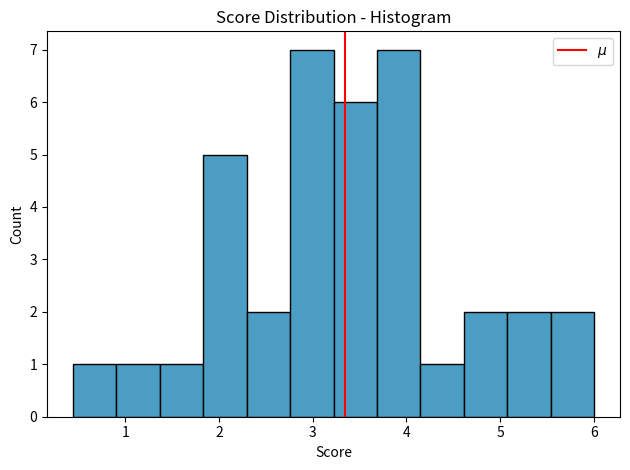

Reading left to right, transcribe this chart: for each bar, give the range it covers on the x-axis and its height. Neither the bar edges nor the heights are printed on the chart, so give them approximately, as read against the axes.

0.4 to 0.9: 1
0.9 to 1.4: 1
1.4 to 1.8: 1
1.8 to 2.3: 5
2.3 to 2.8: 2
2.8 to 3.2: 7
3.2 to 3.7: 6
3.7 to 4.1: 7
4.1 to 4.6: 1
4.6 to 5.1: 2
5.1 to 5.5: 2
5.5 to 6.0: 2